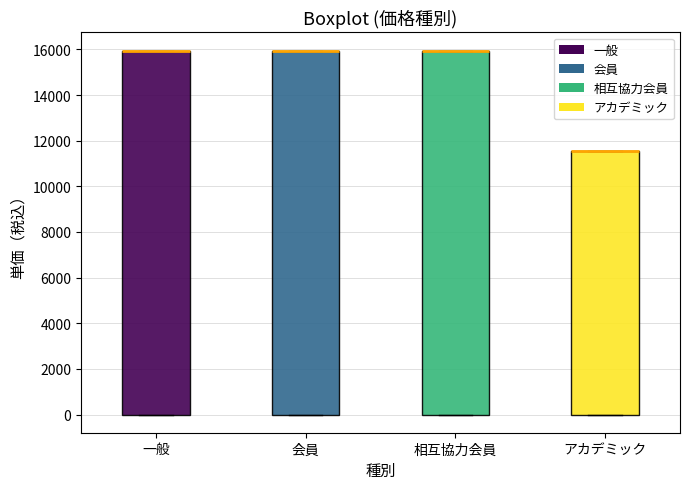

Reading left to right, read every box against the y-axis: the position of its median line, the range the box covers, and the ends of its whiskers. The values are not printed on the chart, so give them approximately, as read against the axis.

一般: median 16000 (drawn on the box's upper edge), box 0 to 16000, whiskers 0 to 16000
会員: median 16000 (drawn on the box's upper edge), box 0 to 16000, whiskers 0 to 16000
相互協力会員: median 16000 (drawn on the box's upper edge), box 0 to 16000, whiskers 0 to 16000
アカデミック: median 11600 (drawn on the box's upper edge), box 0 to 11600, whiskers 0 to 11600